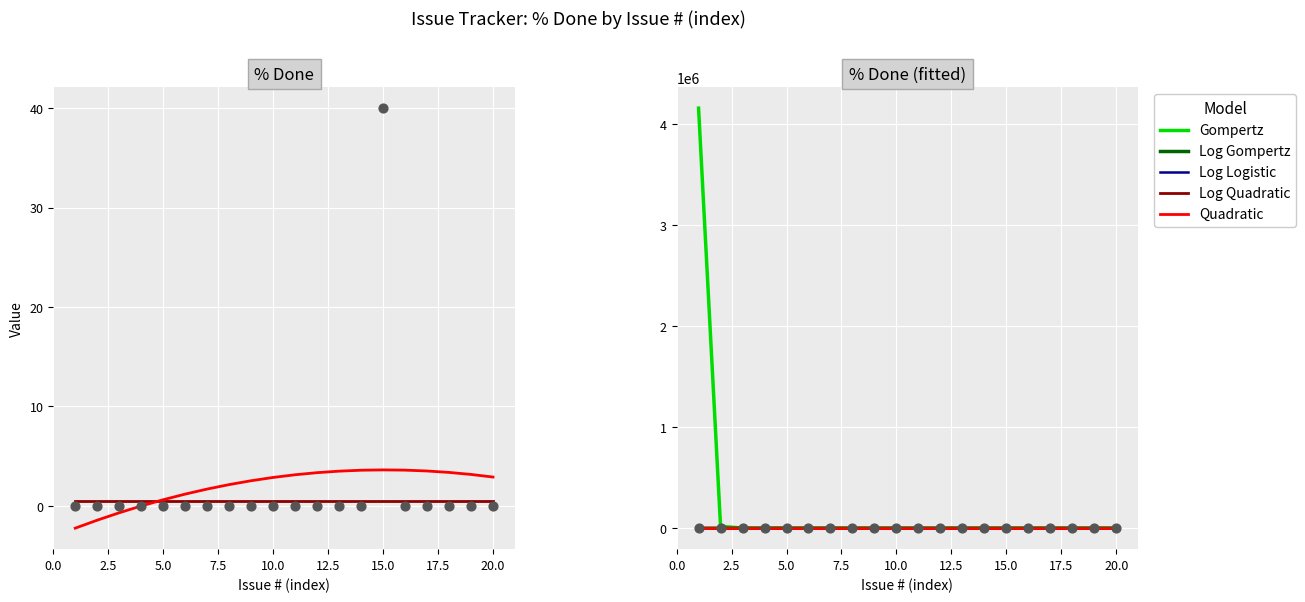

Which series reaches the maximum Y coordinate?

Gompertz